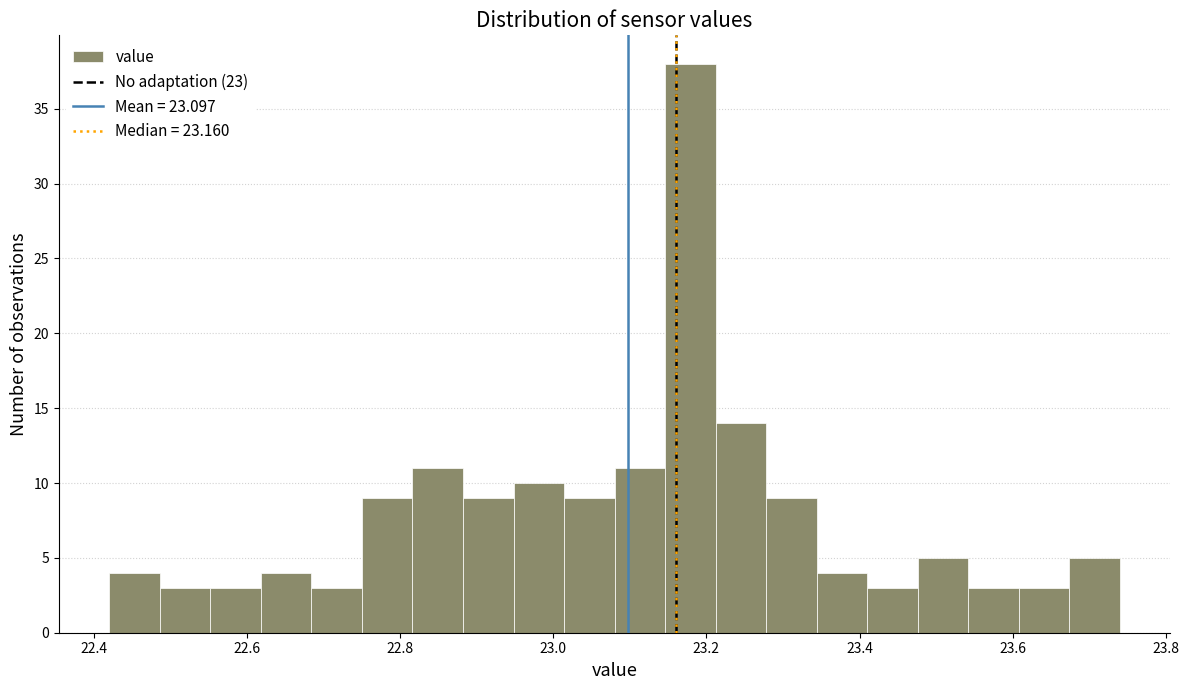

Read against the x-axis, roughly where is the centre of the tallest bar?

23.18